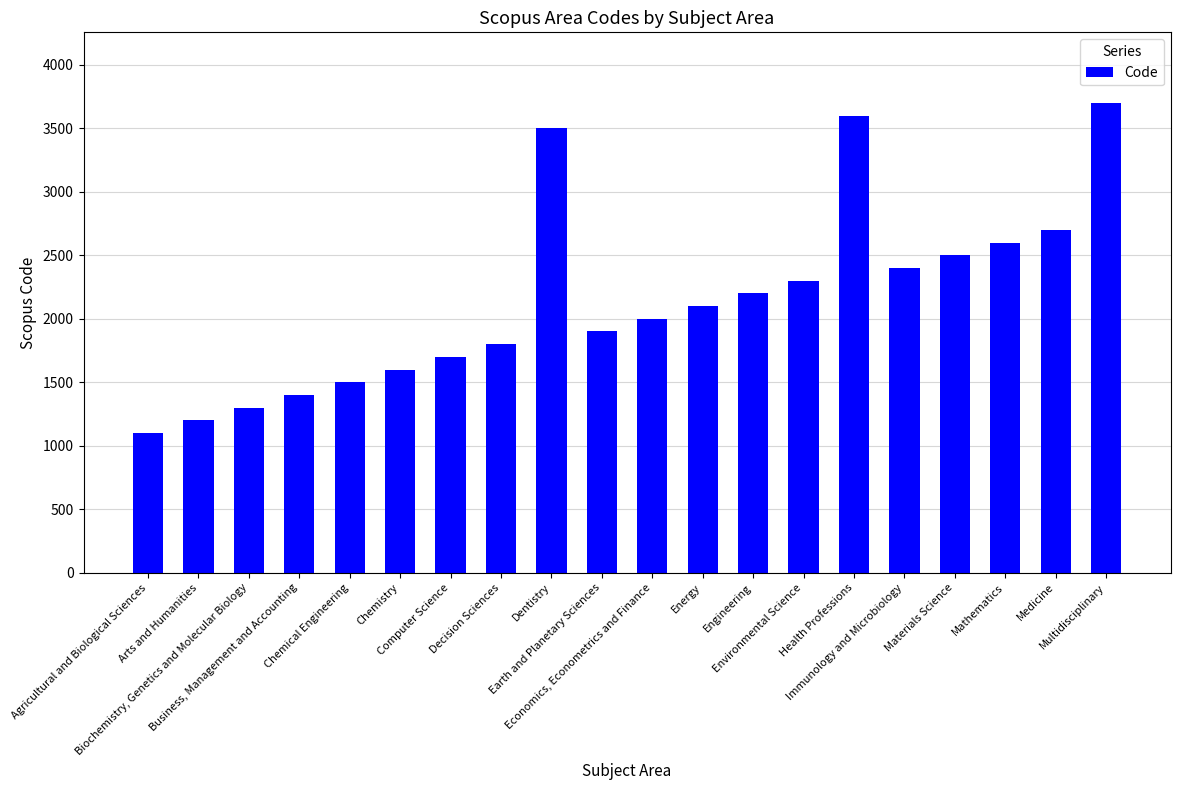

Are the bars horizontal?

No